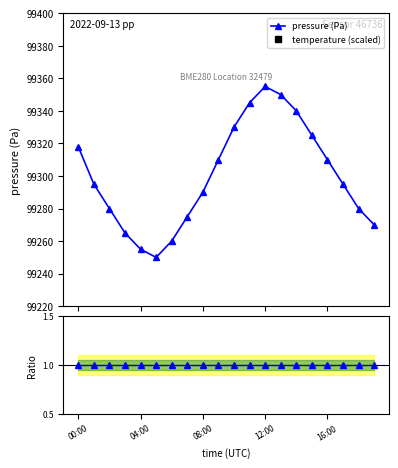

At how many categories does at least one series exceed 22699?

20